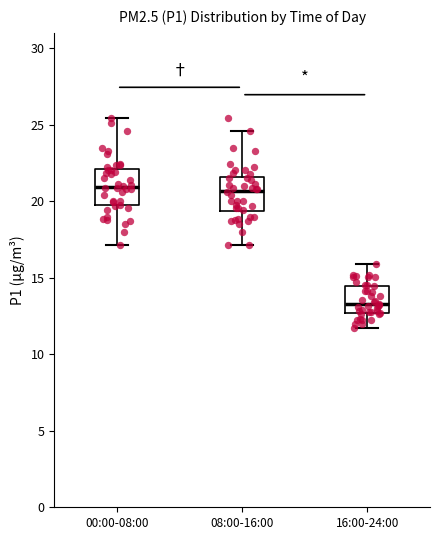

Reading left to right, transcribe this box plot: for each box, give where its median line is, the range the box spans, and where its two whiskers end, as read against the y-axis. The values are not printed on the chart, so give them approximately, as read against the axis.

00:00-08:00: median 21.0, box 19.5 to 22.0, whiskers 17.0 to 25.5
08:00-16:00: median 20.5, box 19.5 to 21.5, whiskers 17.0 to 24.5
16:00-24:00: median 13.5, box 12.5 to 14.5, whiskers 11.5 to 16.0